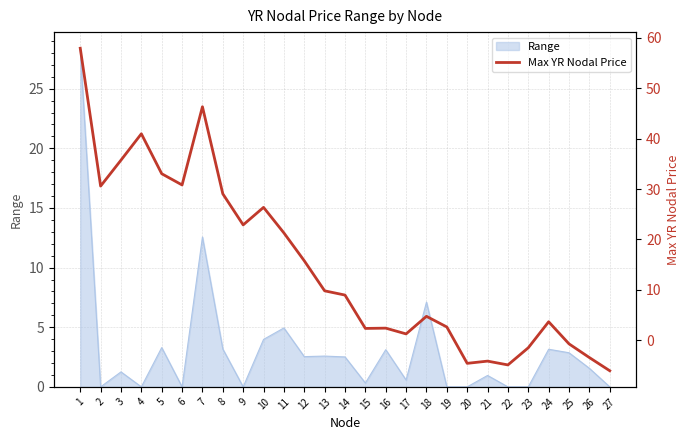

Does the chart display data point markers on the line(s)?

No